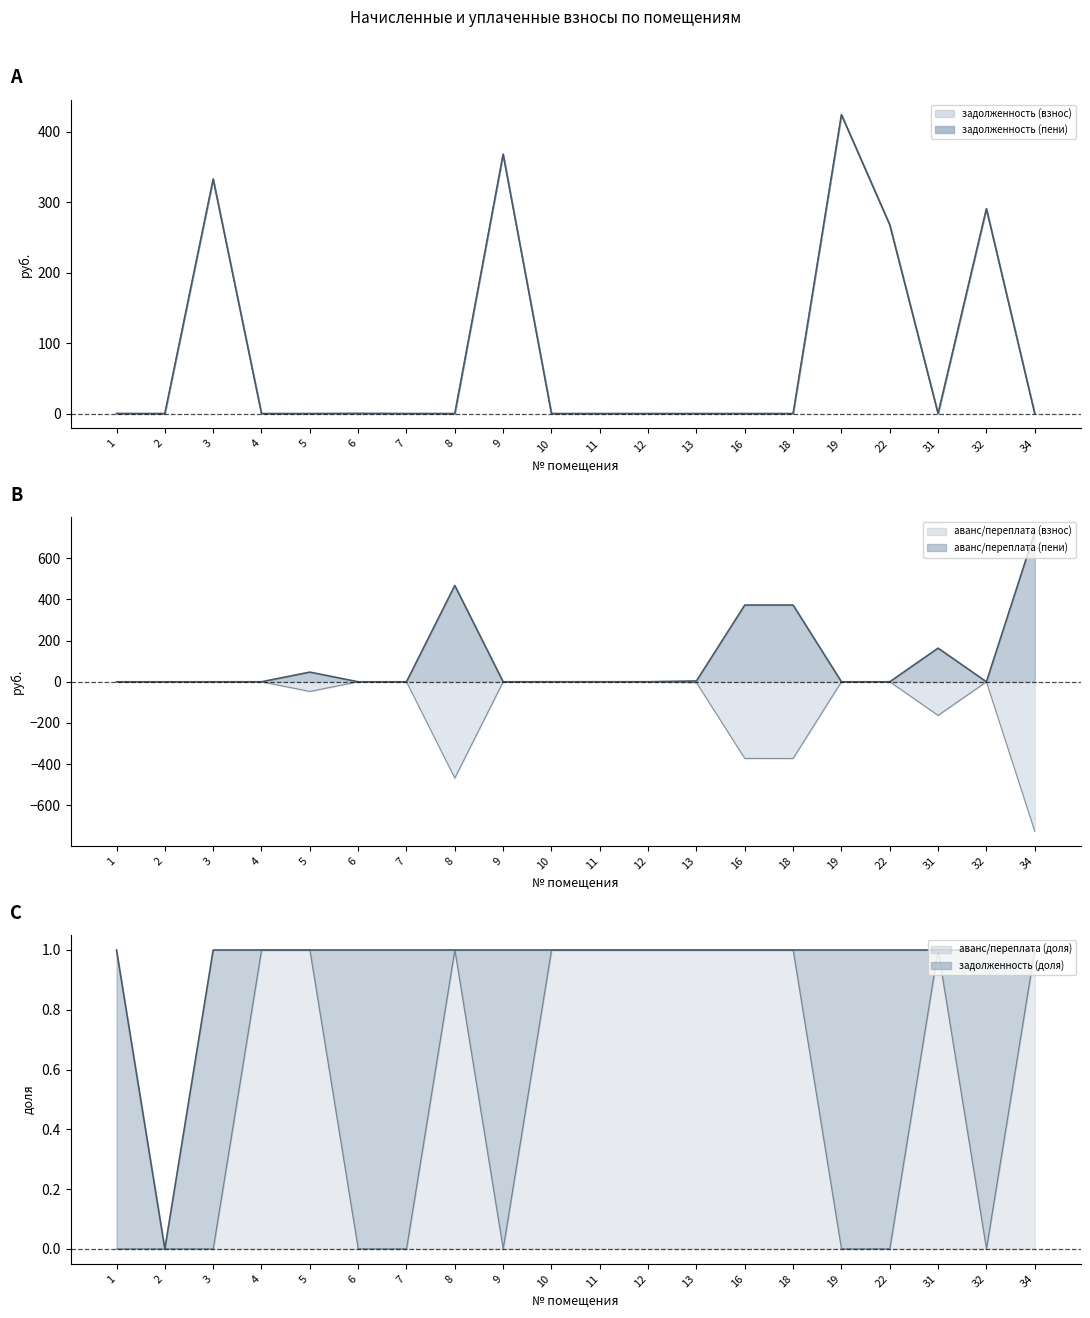

True or false: задолженность (взнос) line and аванс/переплата (взнос) line intersect in this chart.

True